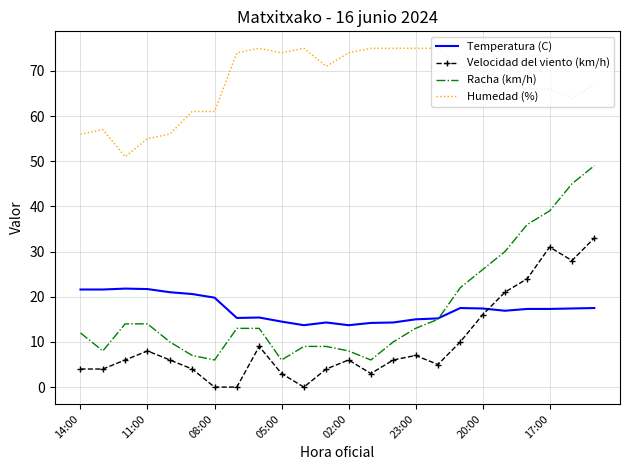

What are all the series names shown in the legend?

Temperatura (C), Velocidad del viento (km/h), Racha (km/h), Humedad (%)